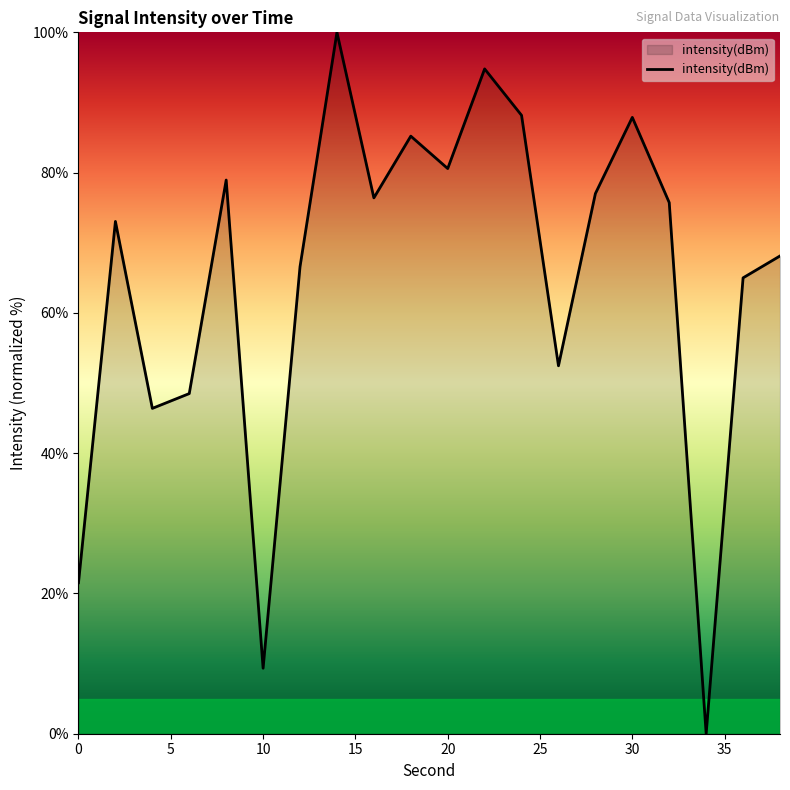

What is the maximum value shown in the chart?

100.0